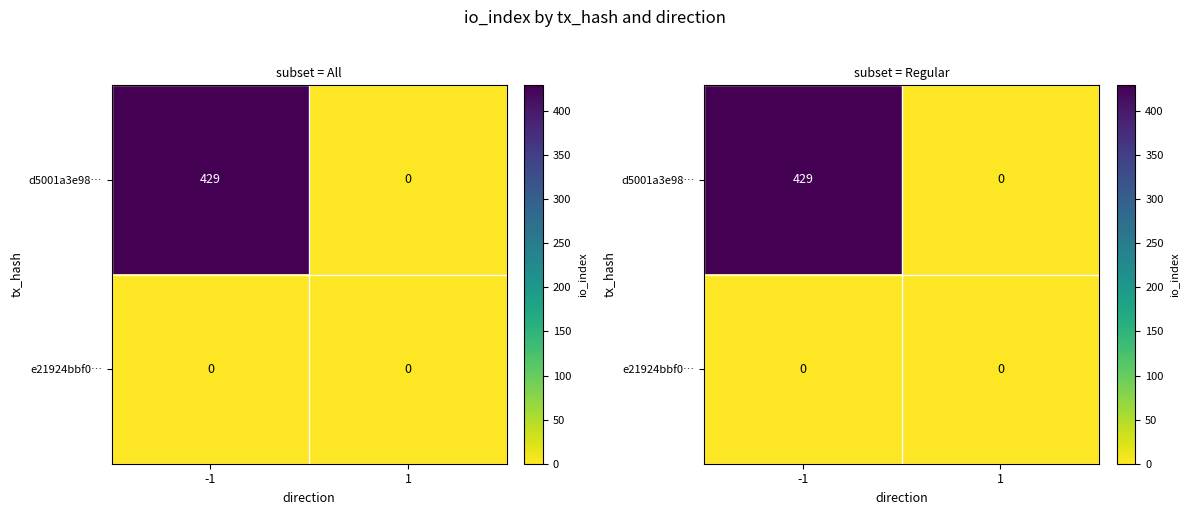

The value of d5001a3e98… at -1 is 429. True or false?

True